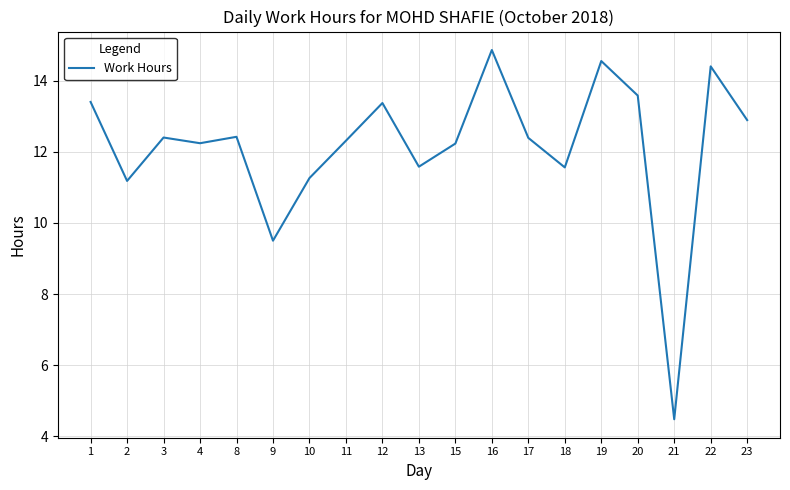

What is the sum of the values at 21 and 17?

16.9